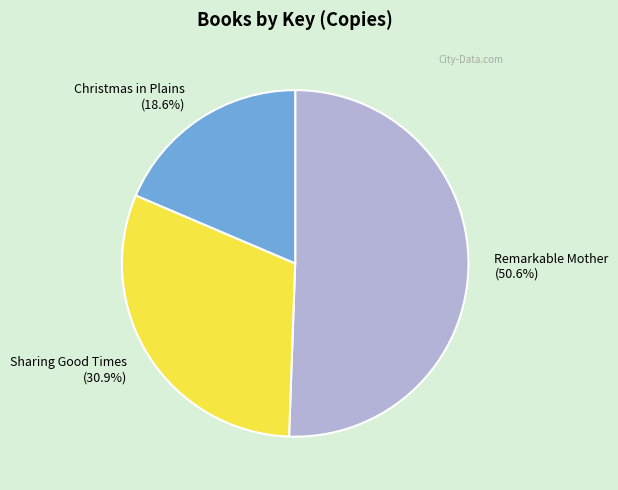

What is the majority slice?

Remarkable Mother